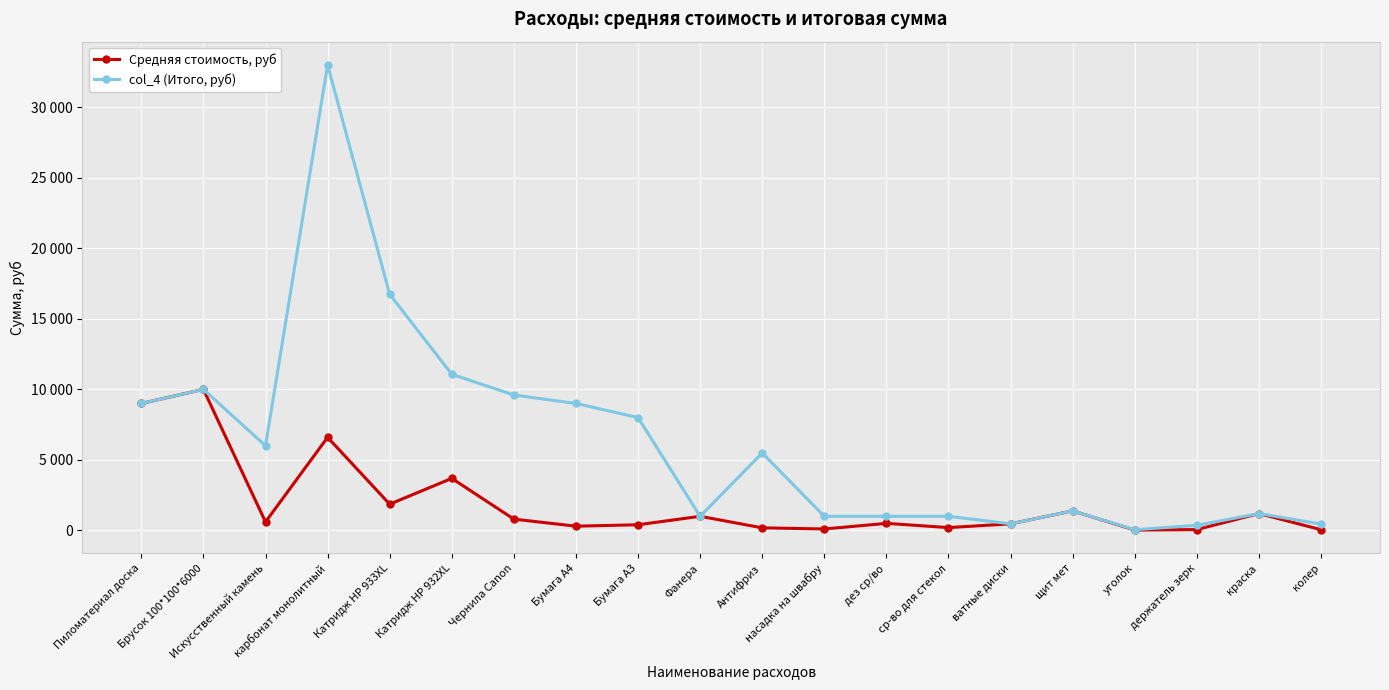

Reading left to right, extract all data points from this chart.

Средняя стоимость, руб: 9000	10000	600	6600	1860	3689	800	300	400	1000	183	100	500	200	466	1385	25	60	1195	50
col_4 (Итого, руб): 9000	10000	6000	33000	16740	11067	9600	9000	8000	1000	5490	1000	1000	1000	466	1385	50	360	1195	450